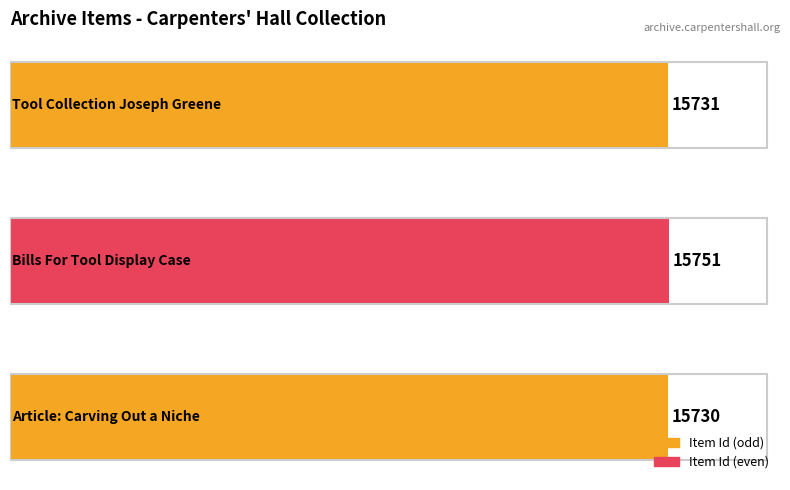

What is the minimum value shown in the chart?

15730